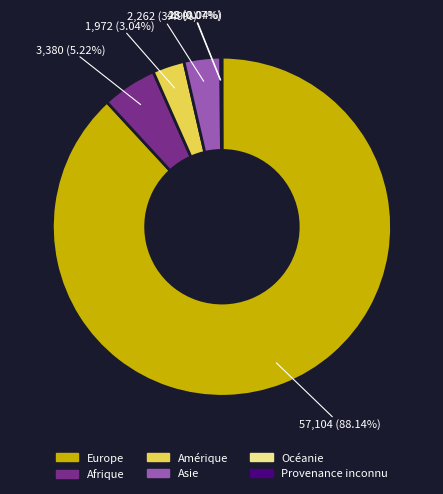

The Afrique slice represents 11% of the pie. True or false?

False